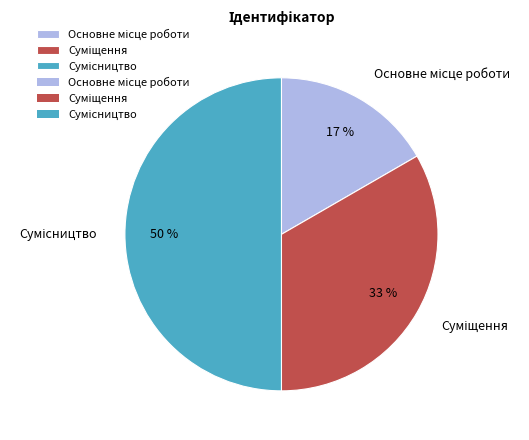

To the nearest percent, what is the difference between the largest and smallest slice percentages?

33%